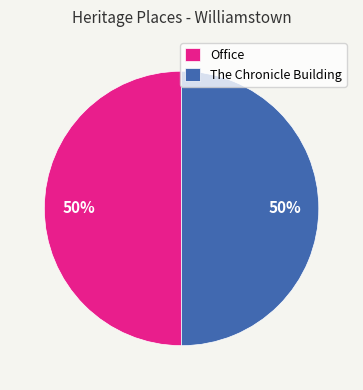

True or false: Office accounts for 42% of the total.

False